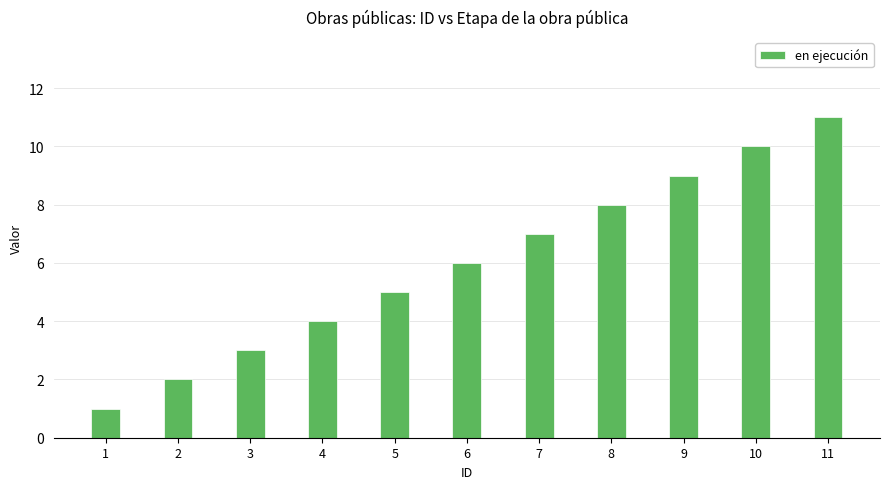

How many data points are less than 6?

5